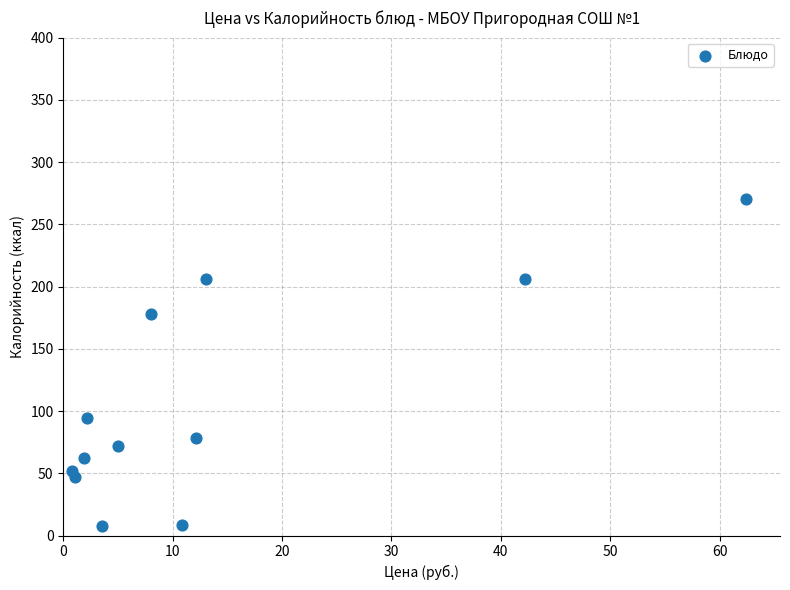

What is the average Y value?

106.9